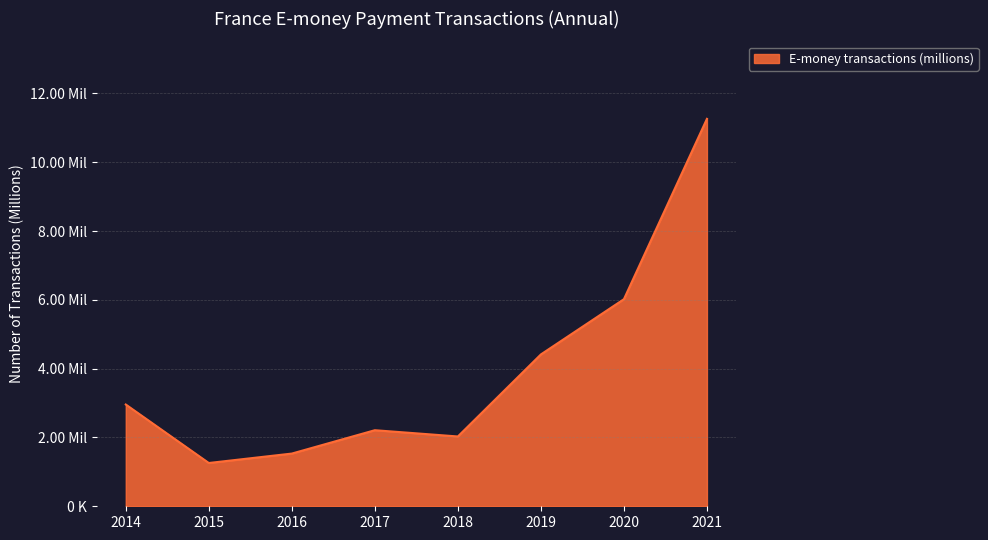

Is it true that the value at 2021 is 16.4?

False